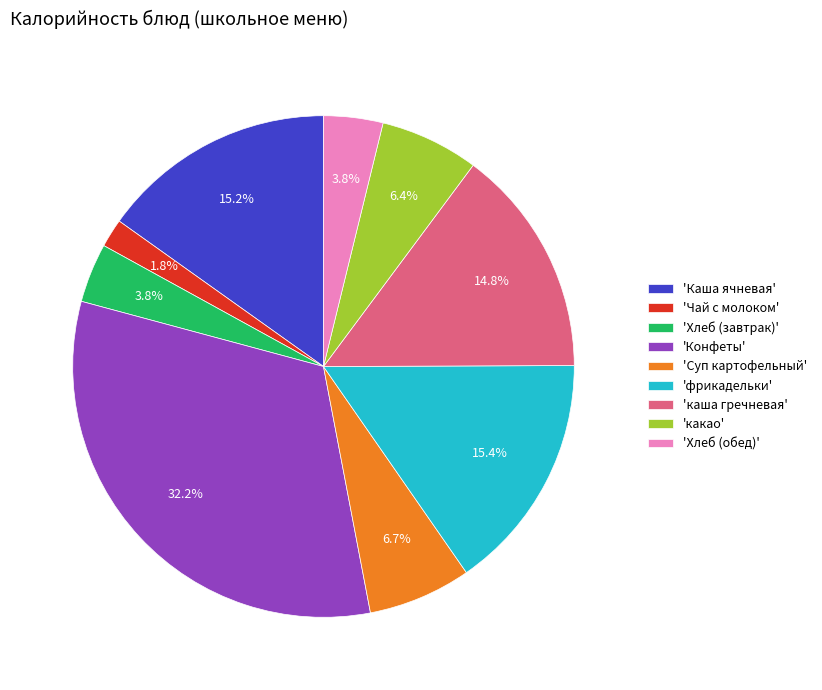

To the nearest percent, what is the difference between the largest and smallest slice percentages?

30%